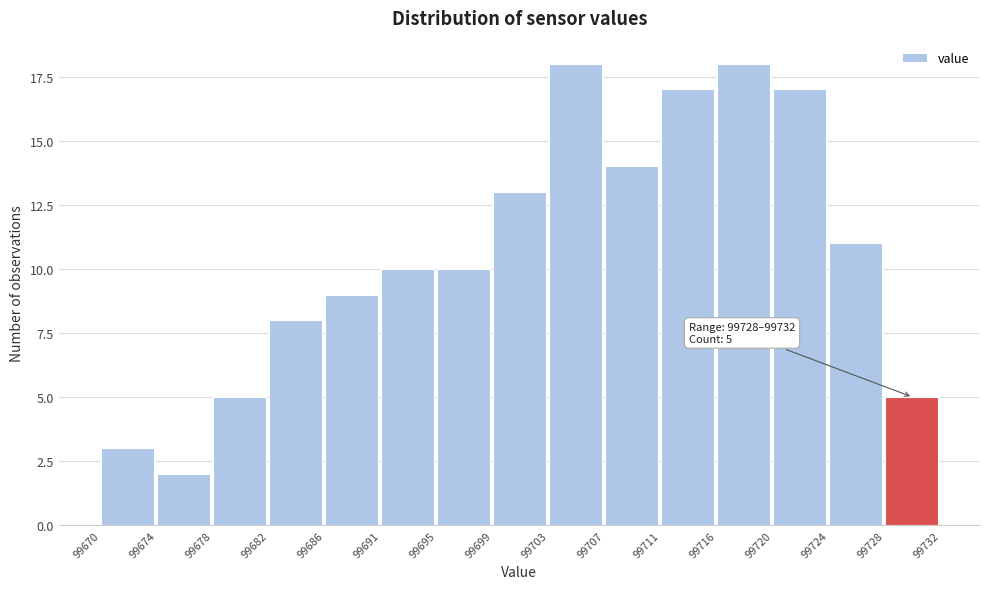

Reading left to right, transcribe all the data shown in this chart.

3	2	5	8	9	10	10	13	18	14	17	18	17	11	5